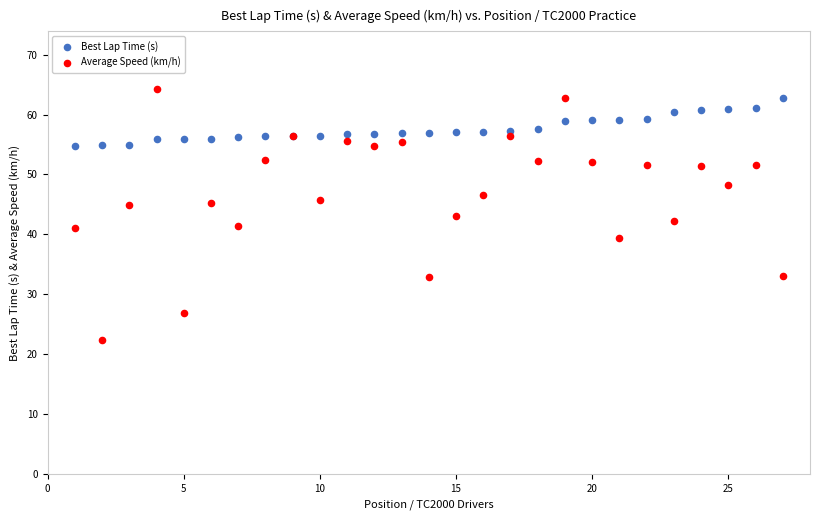

What are all the series names shown in the legend?

Best Lap Time (s), Average Speed (km/h)